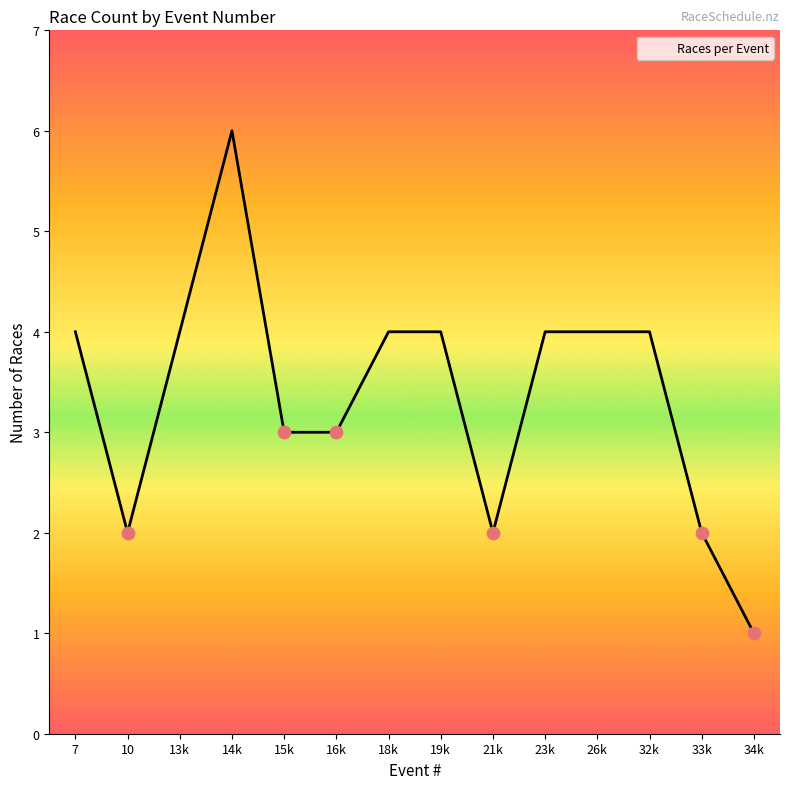

Approximately how many times larger is the value at 16k compared to 21k?

1.5